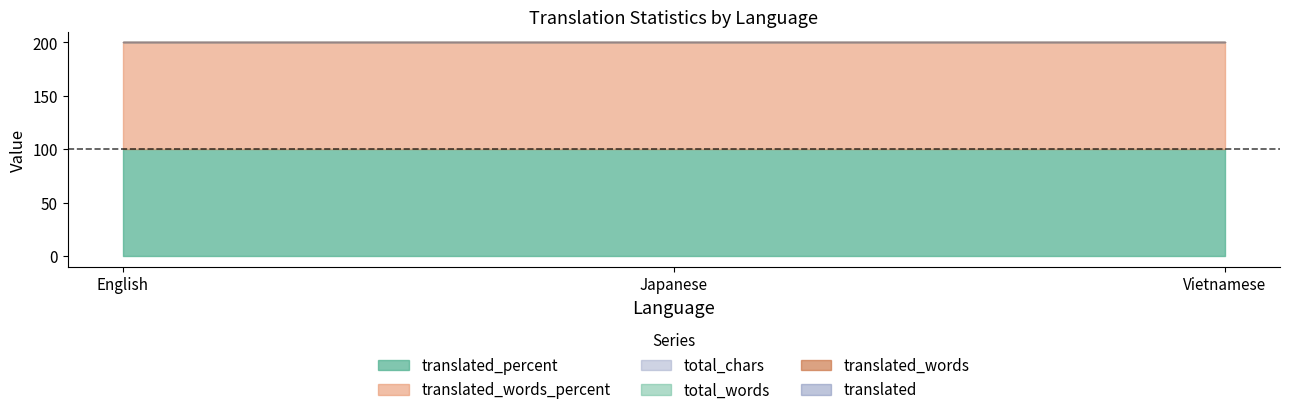

Count the number of data series in this chart.

6